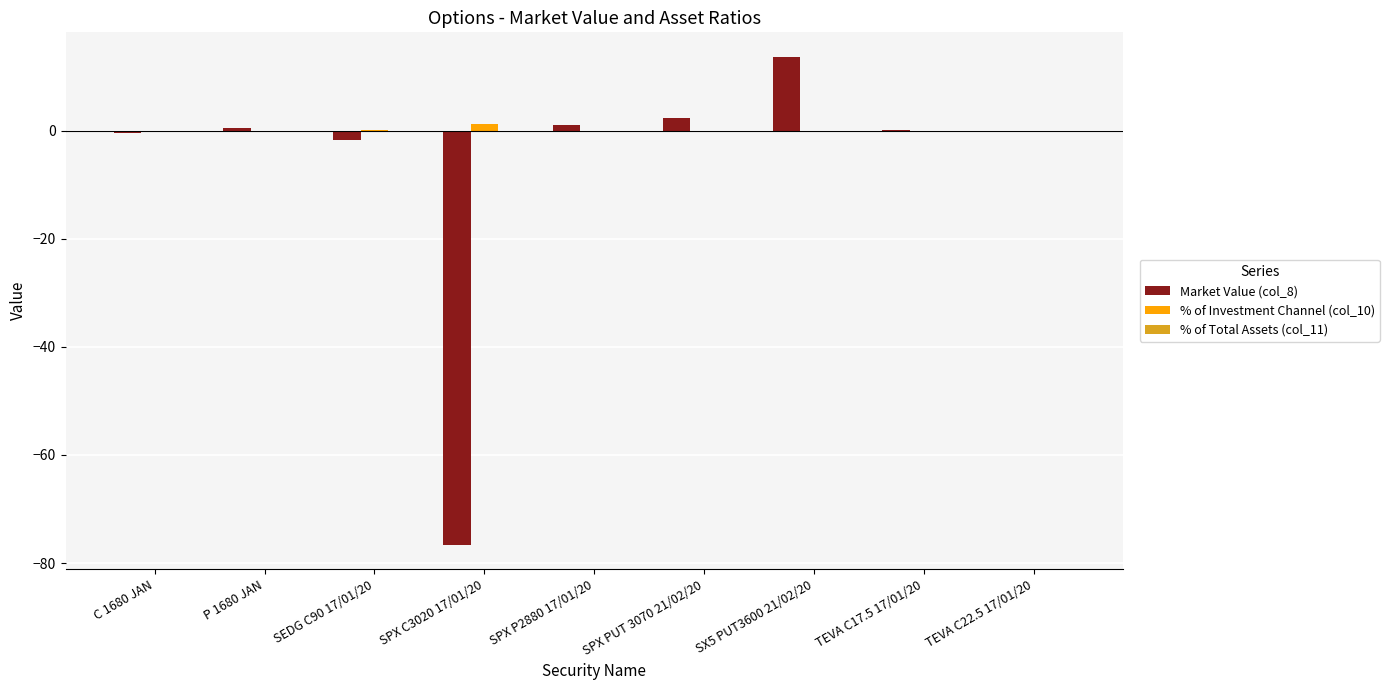

The % of Investment Channel (col_10) series shows 0.0 at TEVA C22.5 17/01/20. True or false?

True